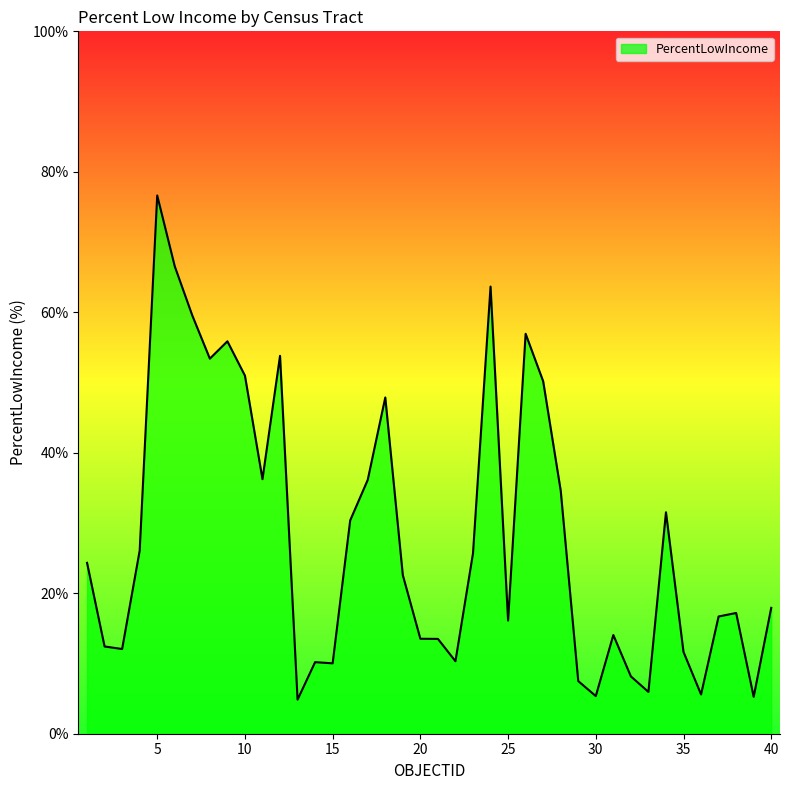

Does the chart display data point markers on the line(s)?

No